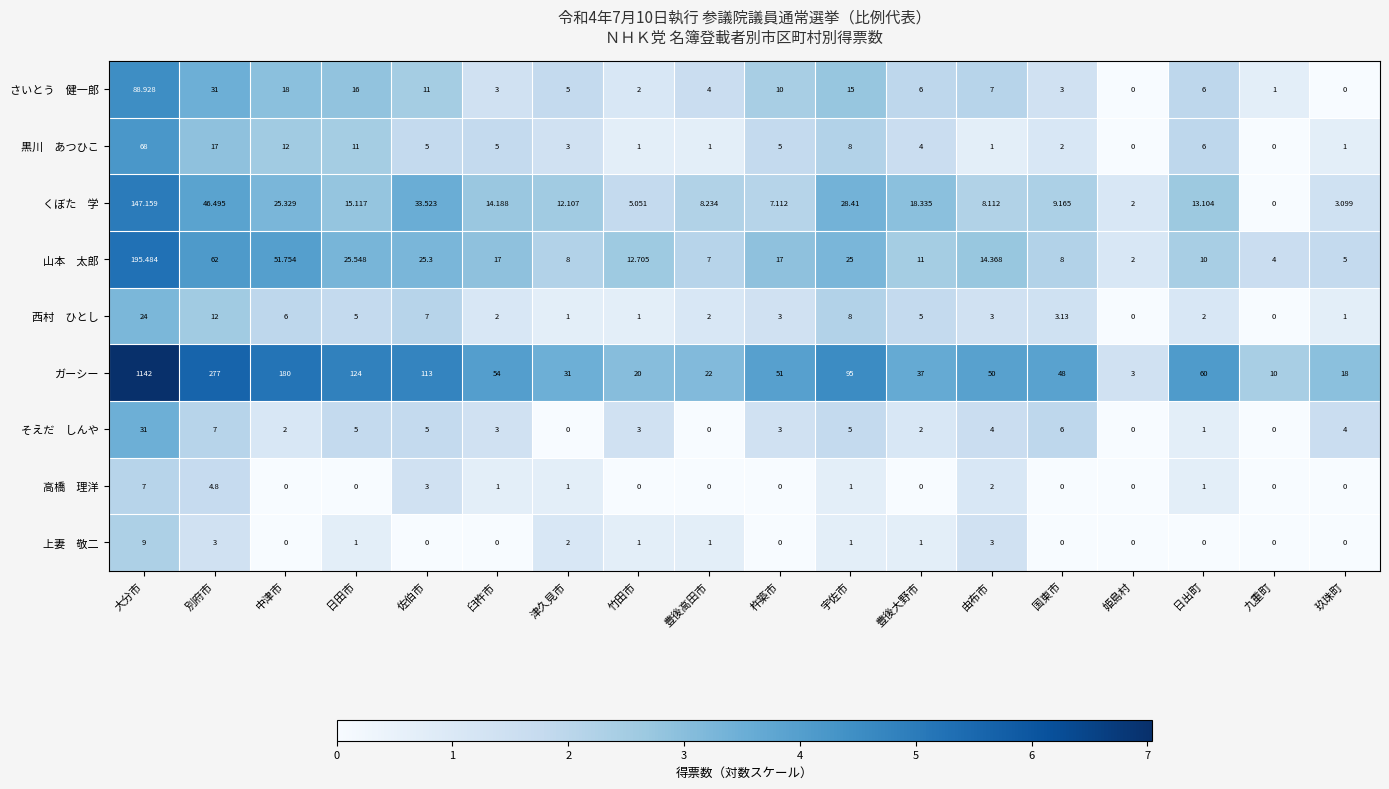

At which category does the chart reach its peak across all series?

大分市